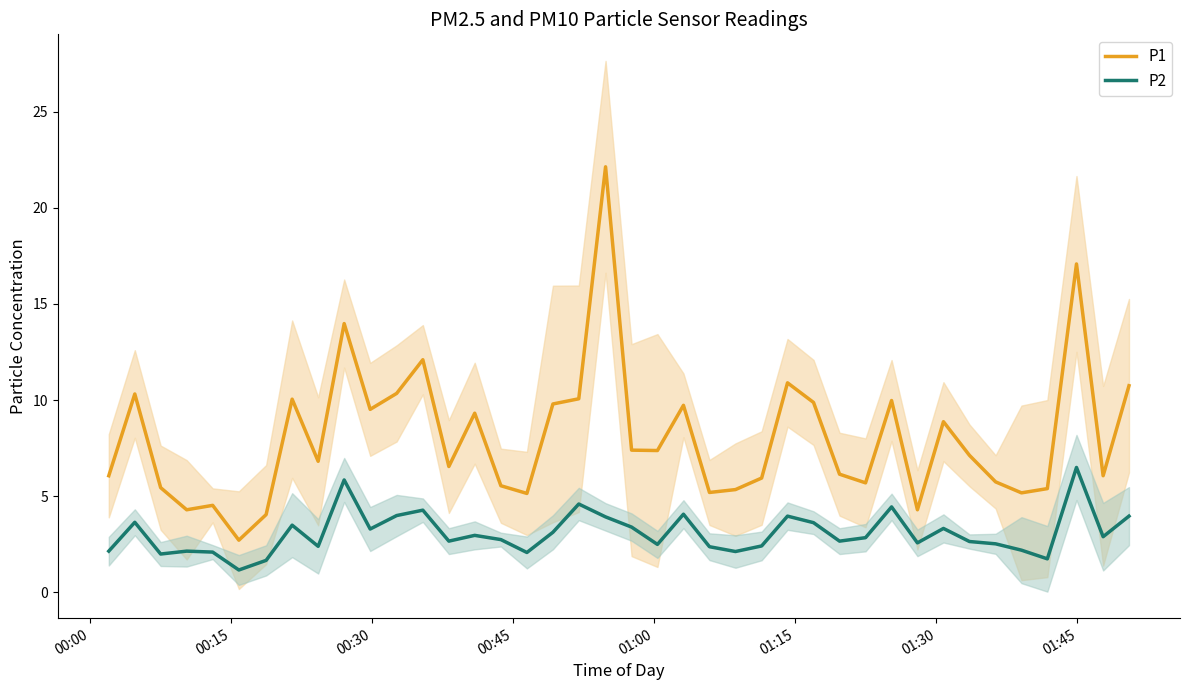

What is the sum of all P2 values?

123.2